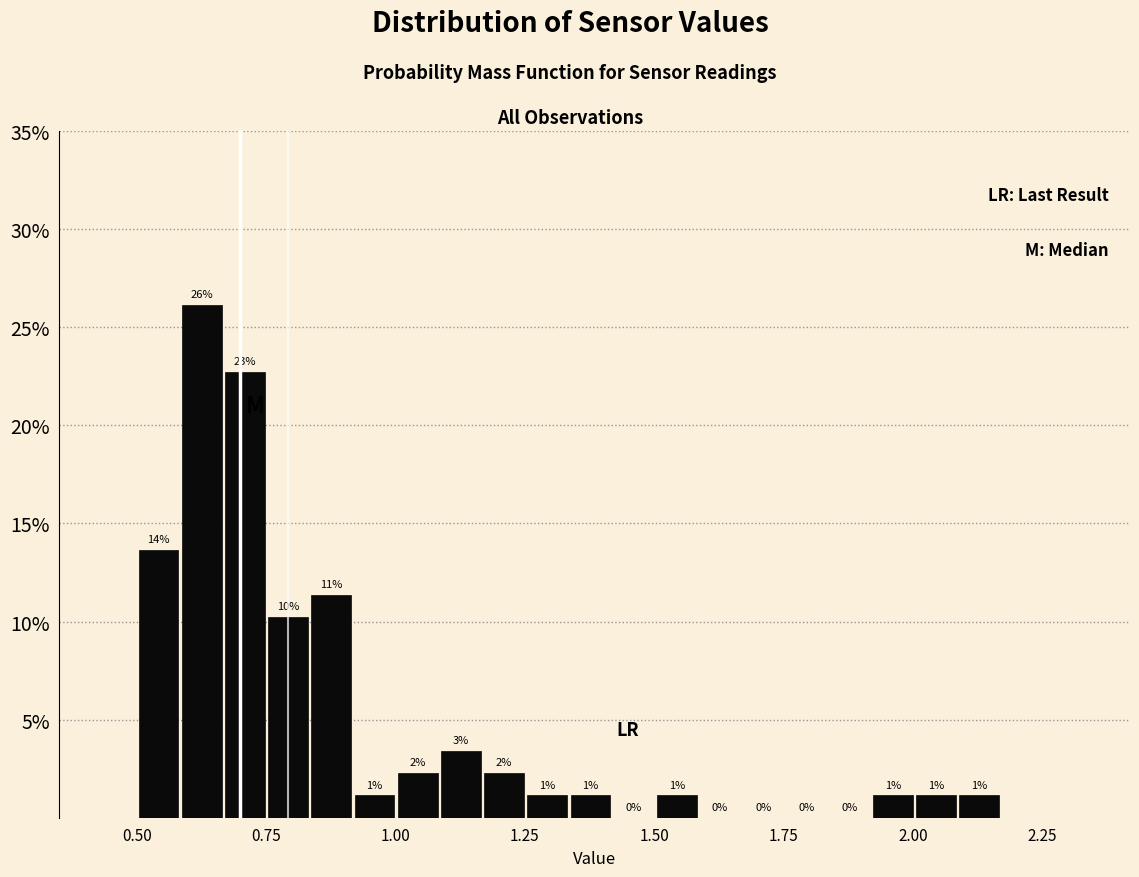

Around what value on the x-axis is the tallest bar? Give the approximate position of its centre, as read against the axis.

0.65